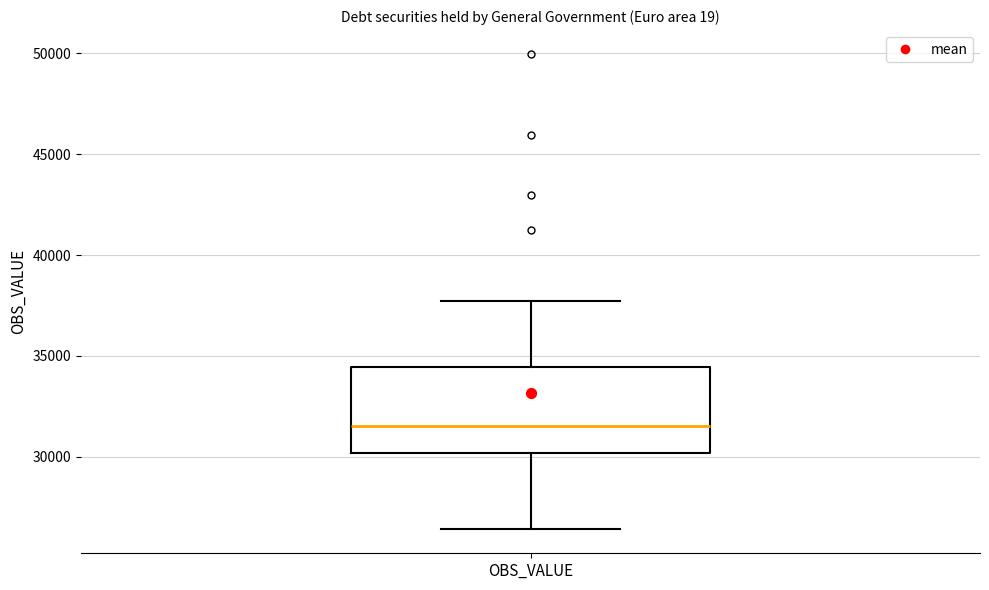

Where is the lower edge of the box for OBS_VALUE on the y-axis? The values are not printed on the chart, so give them approximately, as read against the axis.

30000